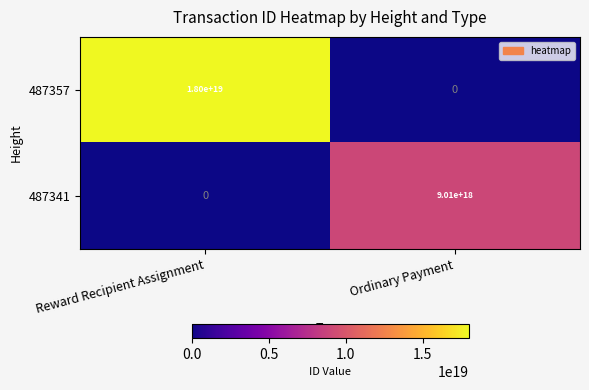

Rank the series by their maximum value, from highest to lowest.

487357, 487341